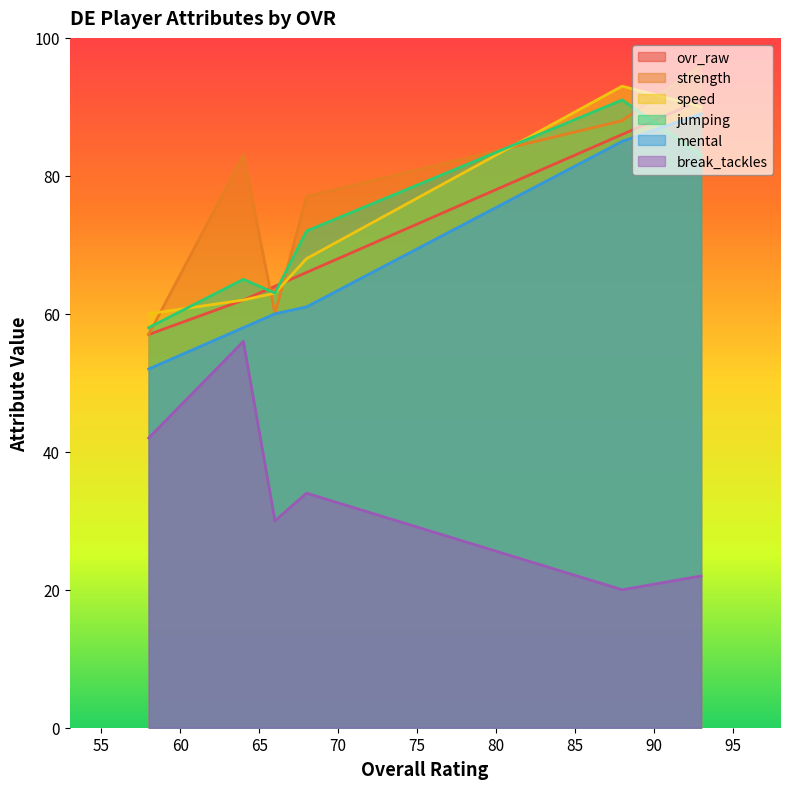

How many values in the mental series exceed 61?

2